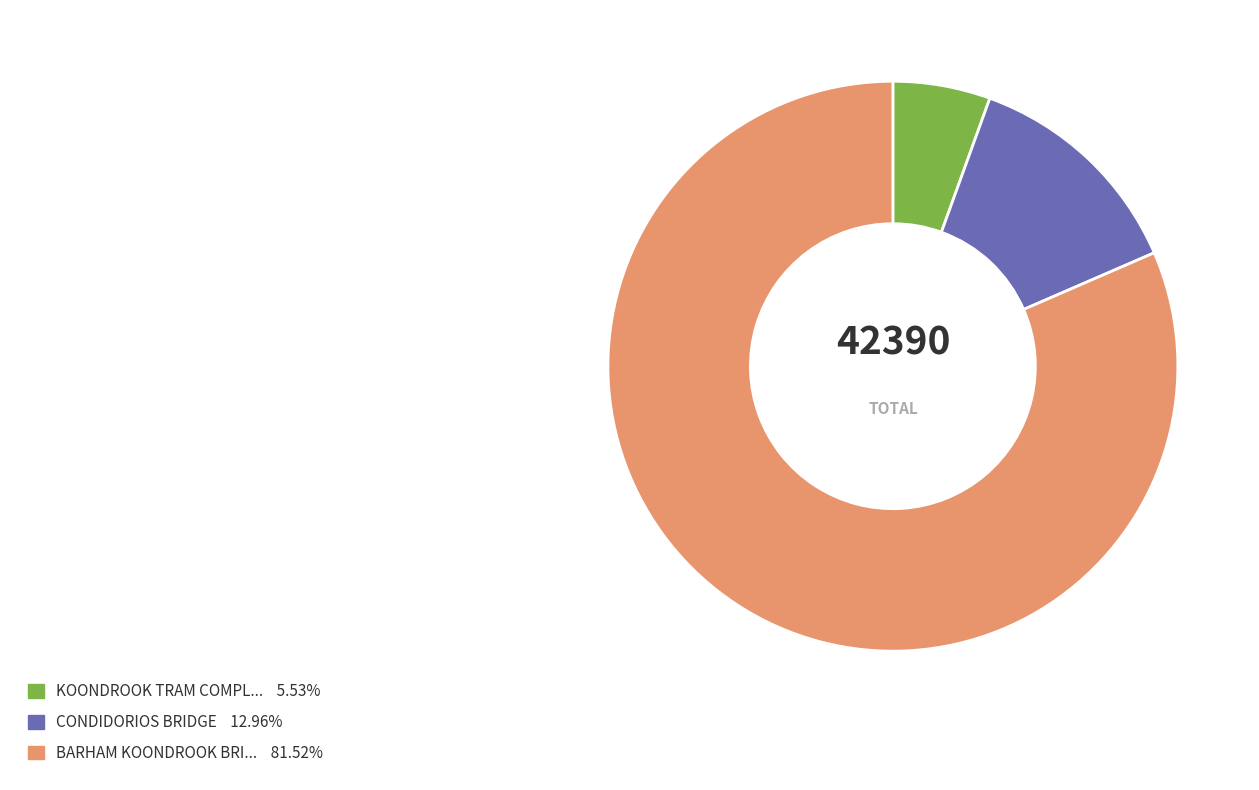

Is there any slice that represents more than half of the pie?

Yes